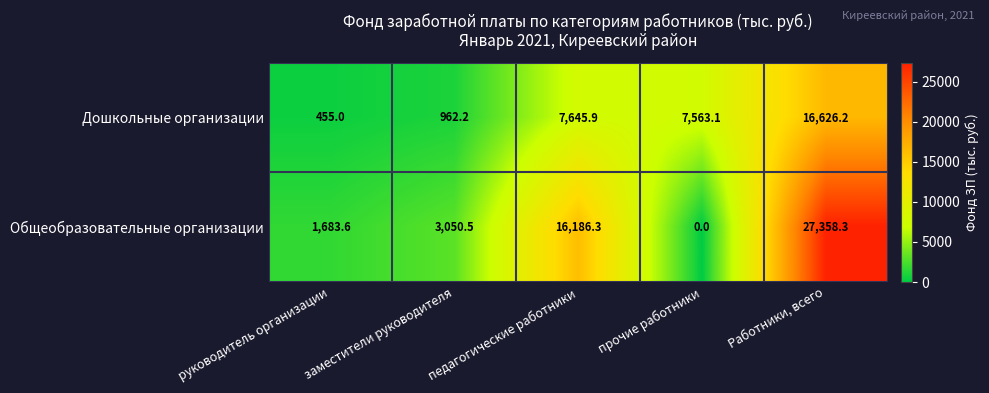

List the series in order of their overall mean, highest first.

Общеобразовательные организации, Дошкольные организации